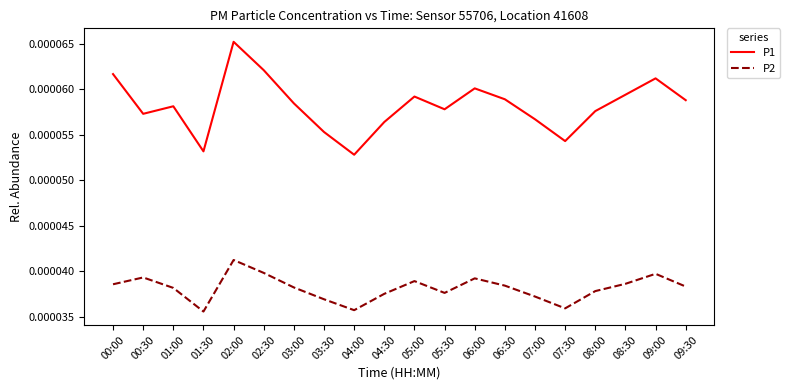

Which series has the largest range (max minus min)?

P1